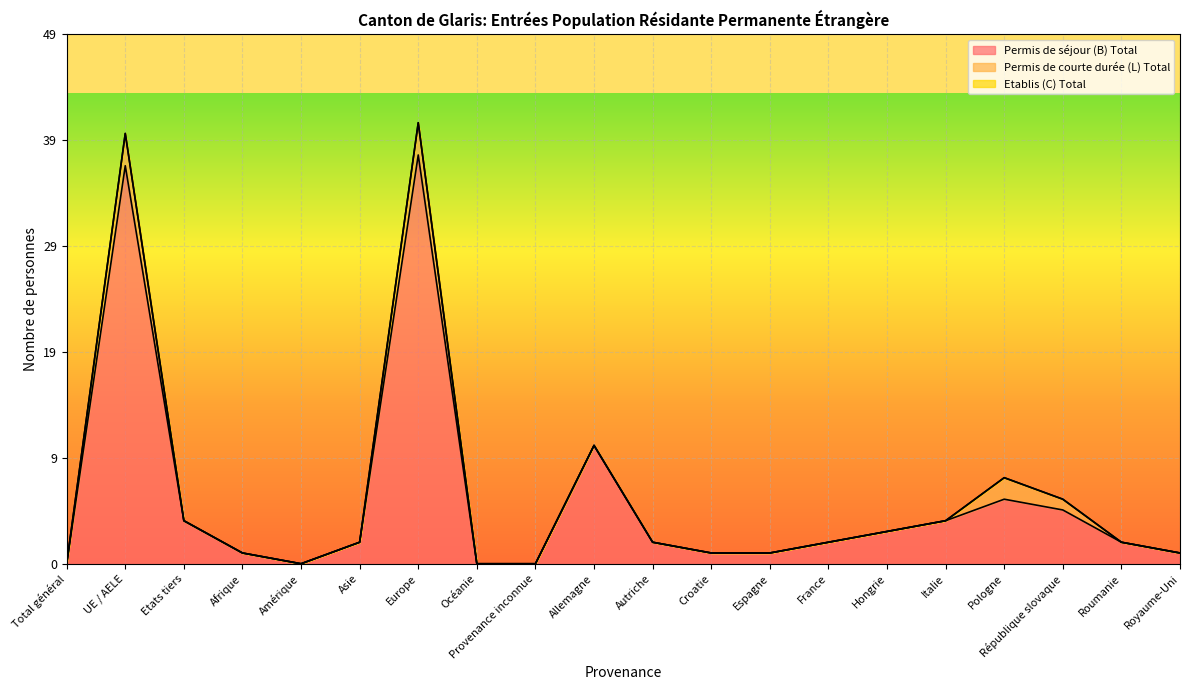

At République slovaque, list the series in order from smallest to largest.

Etablis (C) Total, Permis de courte durée (L) Total, Permis de séjour (B) Total